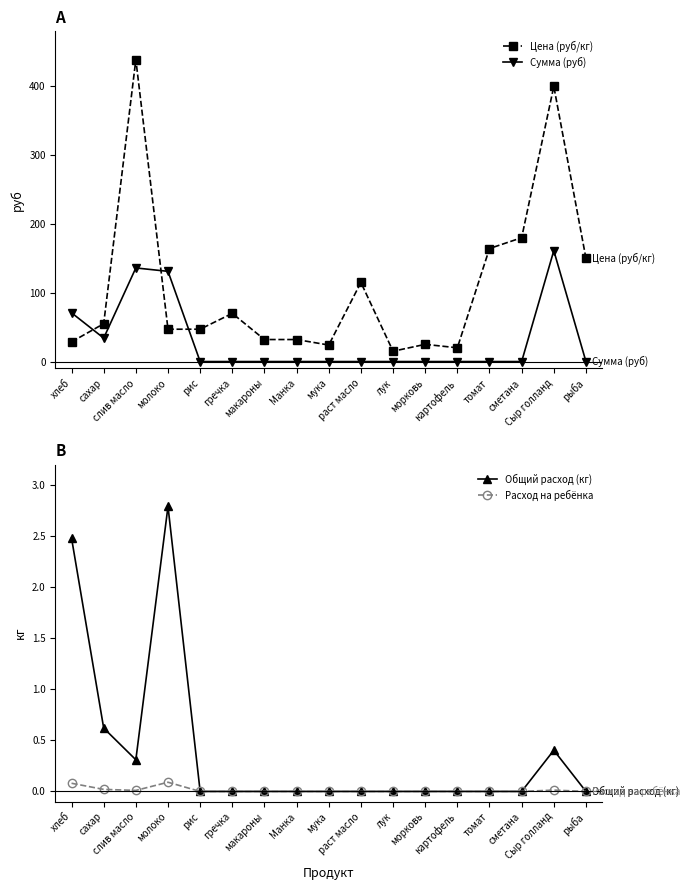

At which label is Сумма (руб) closest to 80?

хлеб